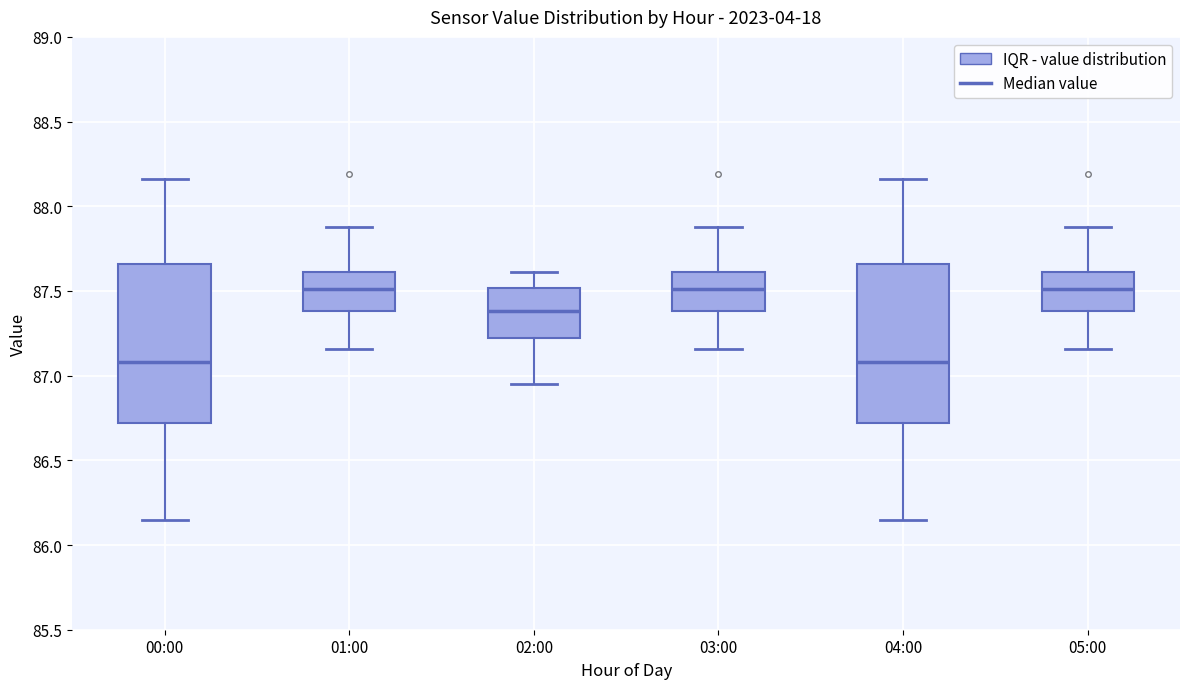

Reading left to right, read every box against the y-axis: the position of its median line, the range the box covers, and the ends of its whiskers. The values are not printed on the chart, so give them approximately, as read against the axis.

00:00: median 87.10, box 86.70 to 87.65, whiskers 86.15 to 88.15
01:00: median 87.50, box 87.40 to 87.60, whiskers 87.15 to 87.90
02:00: median 87.40, box 87.20 to 87.50, whiskers 86.95 to 87.60
03:00: median 87.50, box 87.40 to 87.60, whiskers 87.15 to 87.90
04:00: median 87.10, box 86.70 to 87.65, whiskers 86.15 to 88.15
05:00: median 87.50, box 87.40 to 87.60, whiskers 87.15 to 87.90